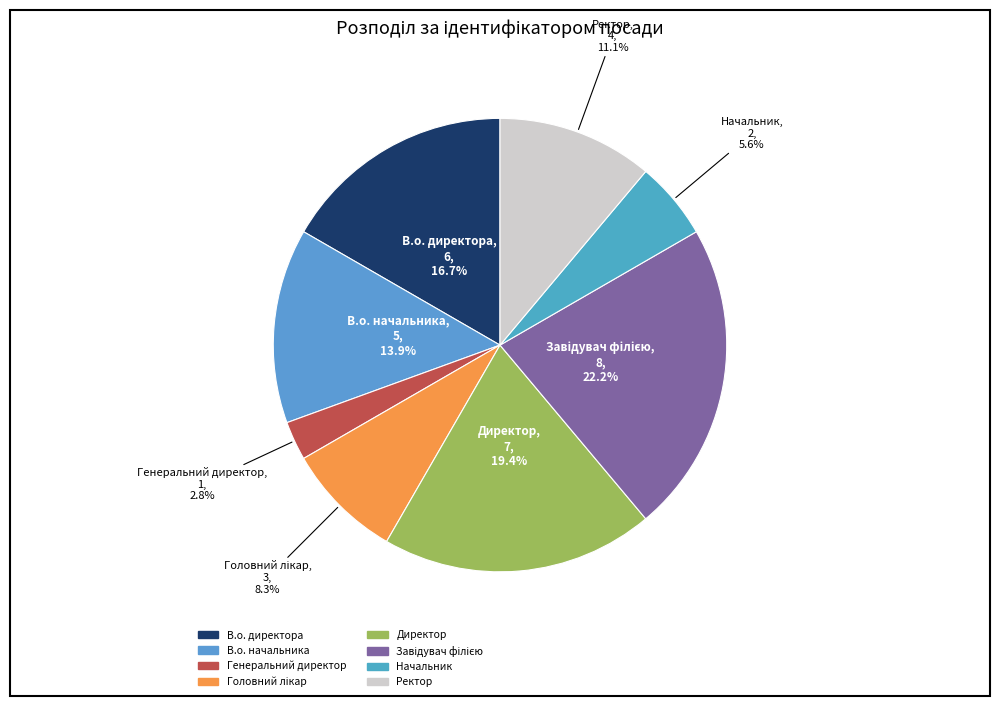

Between В.о. начальника and Начальник, which is larger?

В.о. начальника